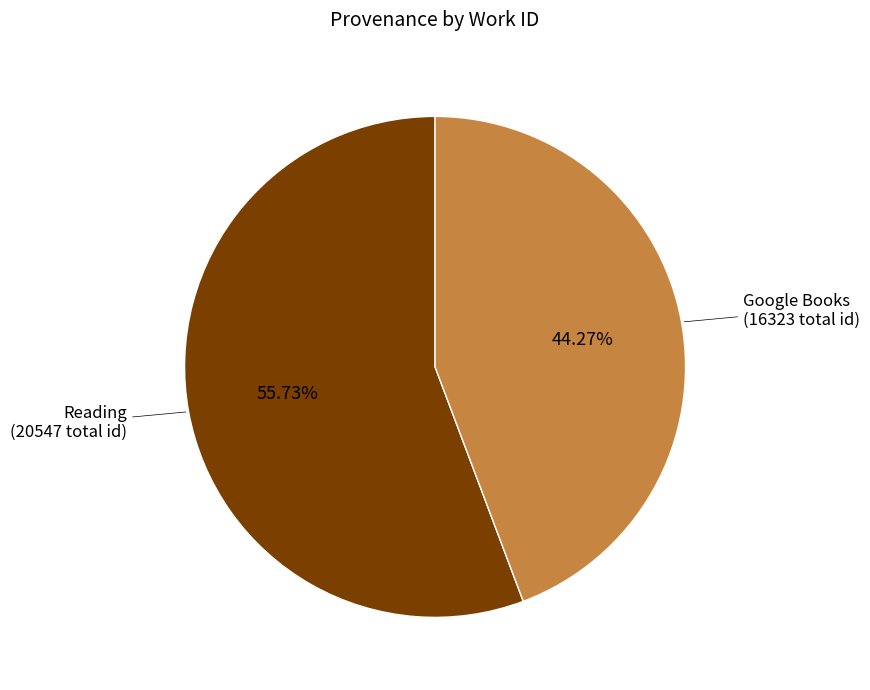

Is there any slice that represents more than half of the pie?

Yes